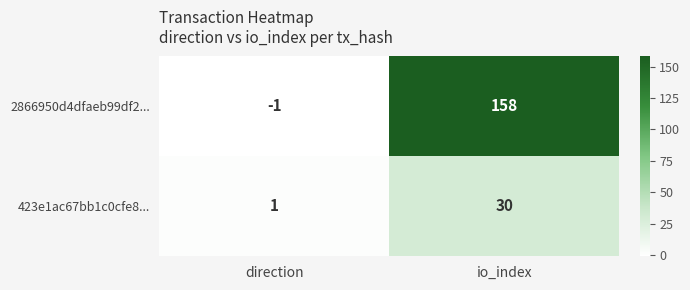

The 2866950d4dfaeb99df2... series shows -1 at direction. True or false?

True